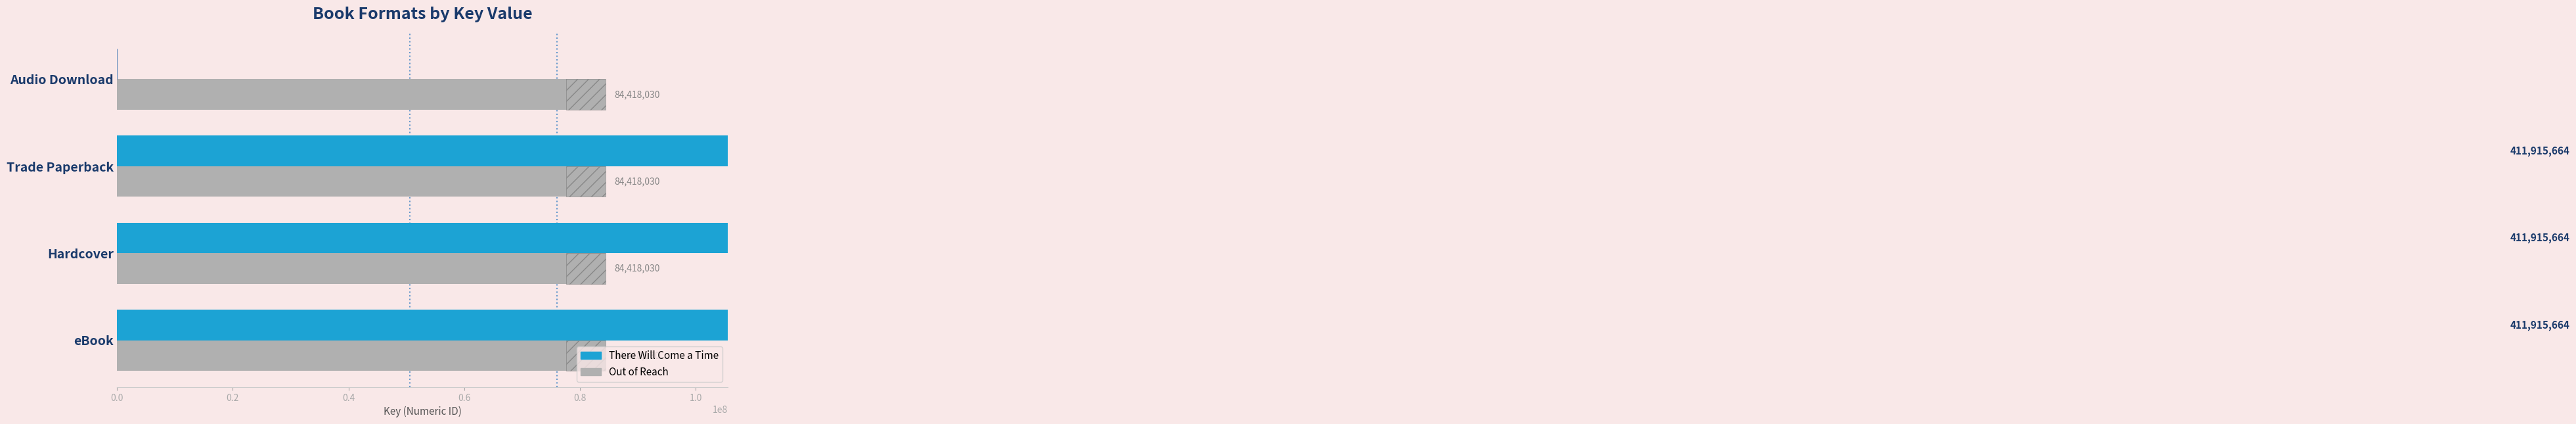

Is the value of Out of Reach at 0.0 greater than the value of There Will Come a Time at 0.0?

No